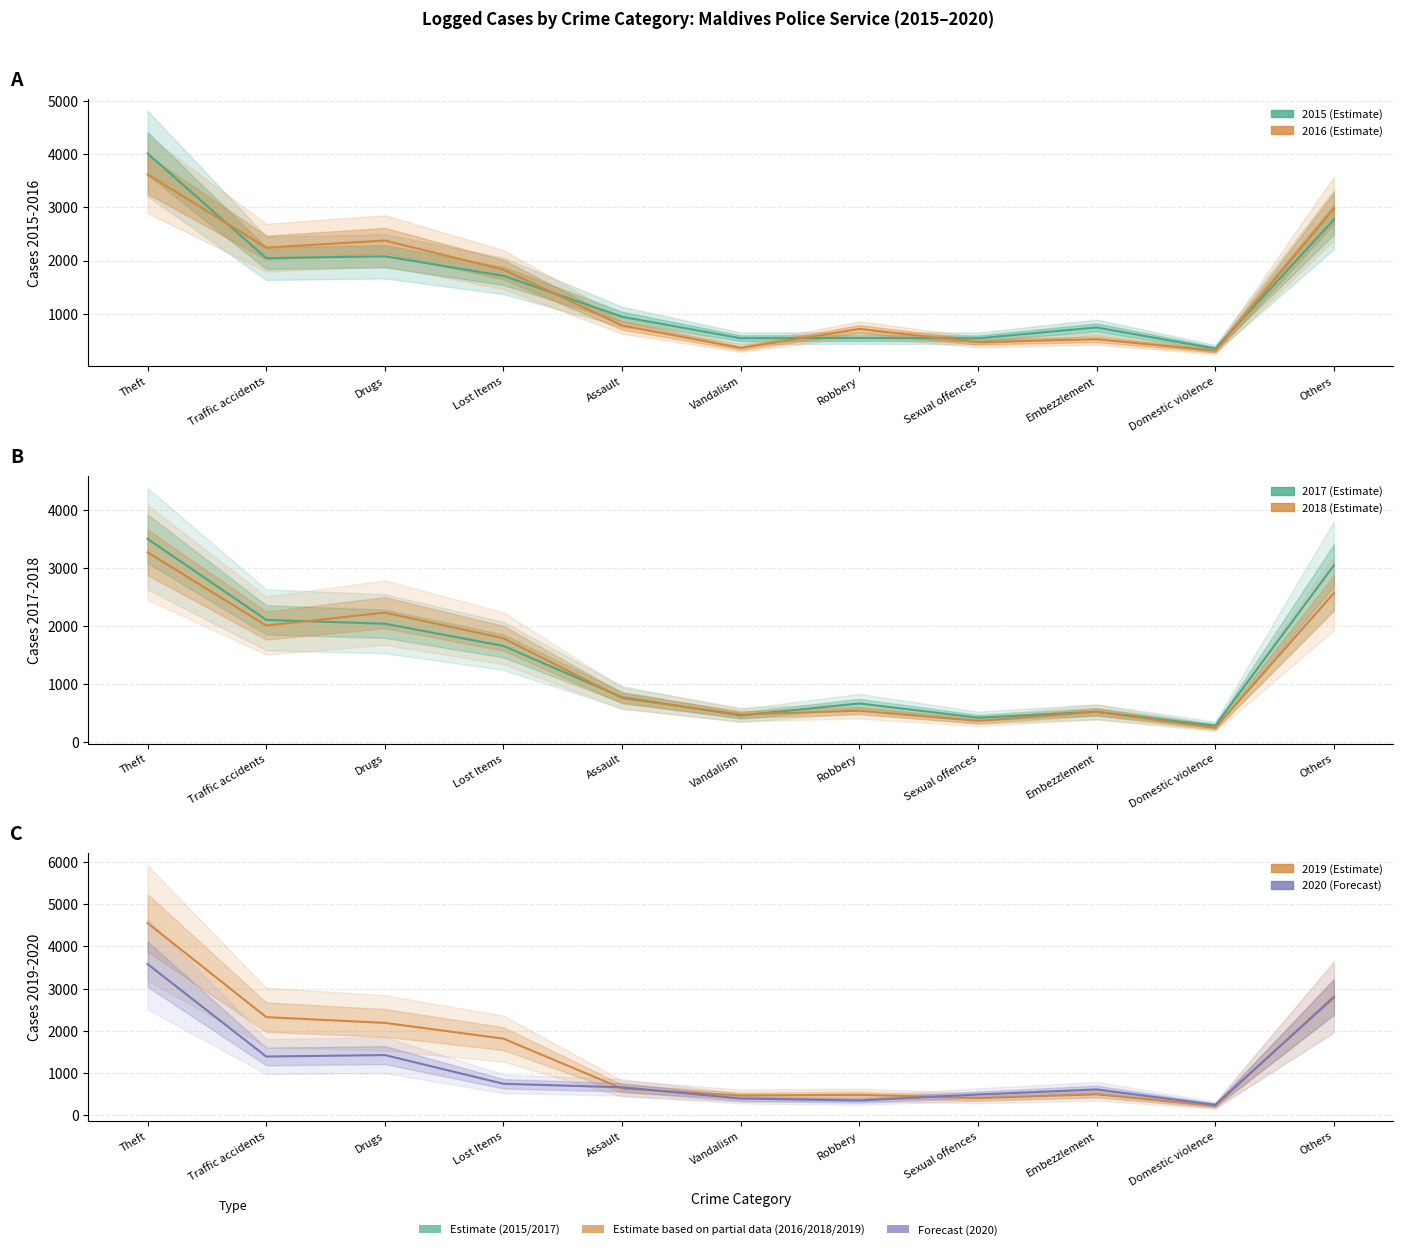

Reading left to right, transcribe all the data shown in this chart.

2015: 4008	2044	2079	1712	944	541	546	540	744	346	2767
2016: 3616	2242	2375	1829	781	359	716	467	523	305	2977
2017: 3503	2105	2038	1655	770	455	662	417	518	279	3047
2018: 3270	2007	2230	1787	753	472	537	361	516	240	2567
2019: 4554	2324	2188	1814	631	467	483	405	494	219	2815
2020: 3581	1390	1425	744	661	395	348	490	609	245	2791